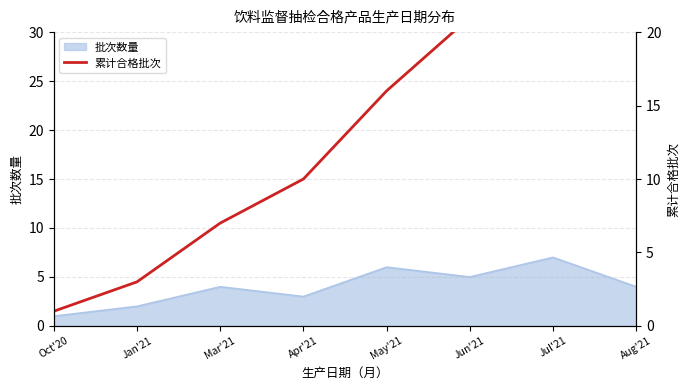

Between Jan'21 and Jun'21, which is larger?

Jun'21